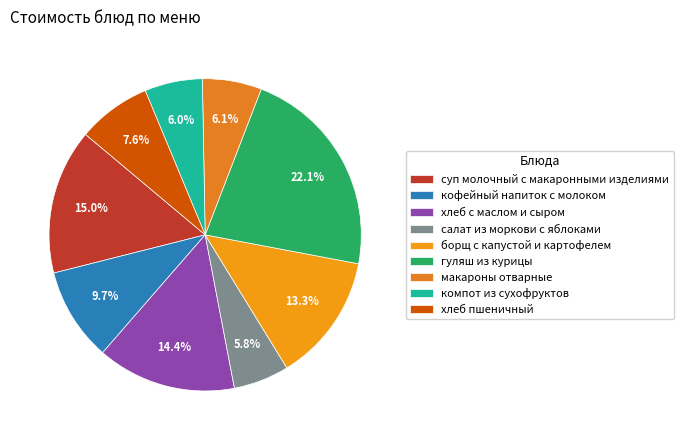

To the nearest percent, what percentage of the pie is хлеб пшеничный?

8%